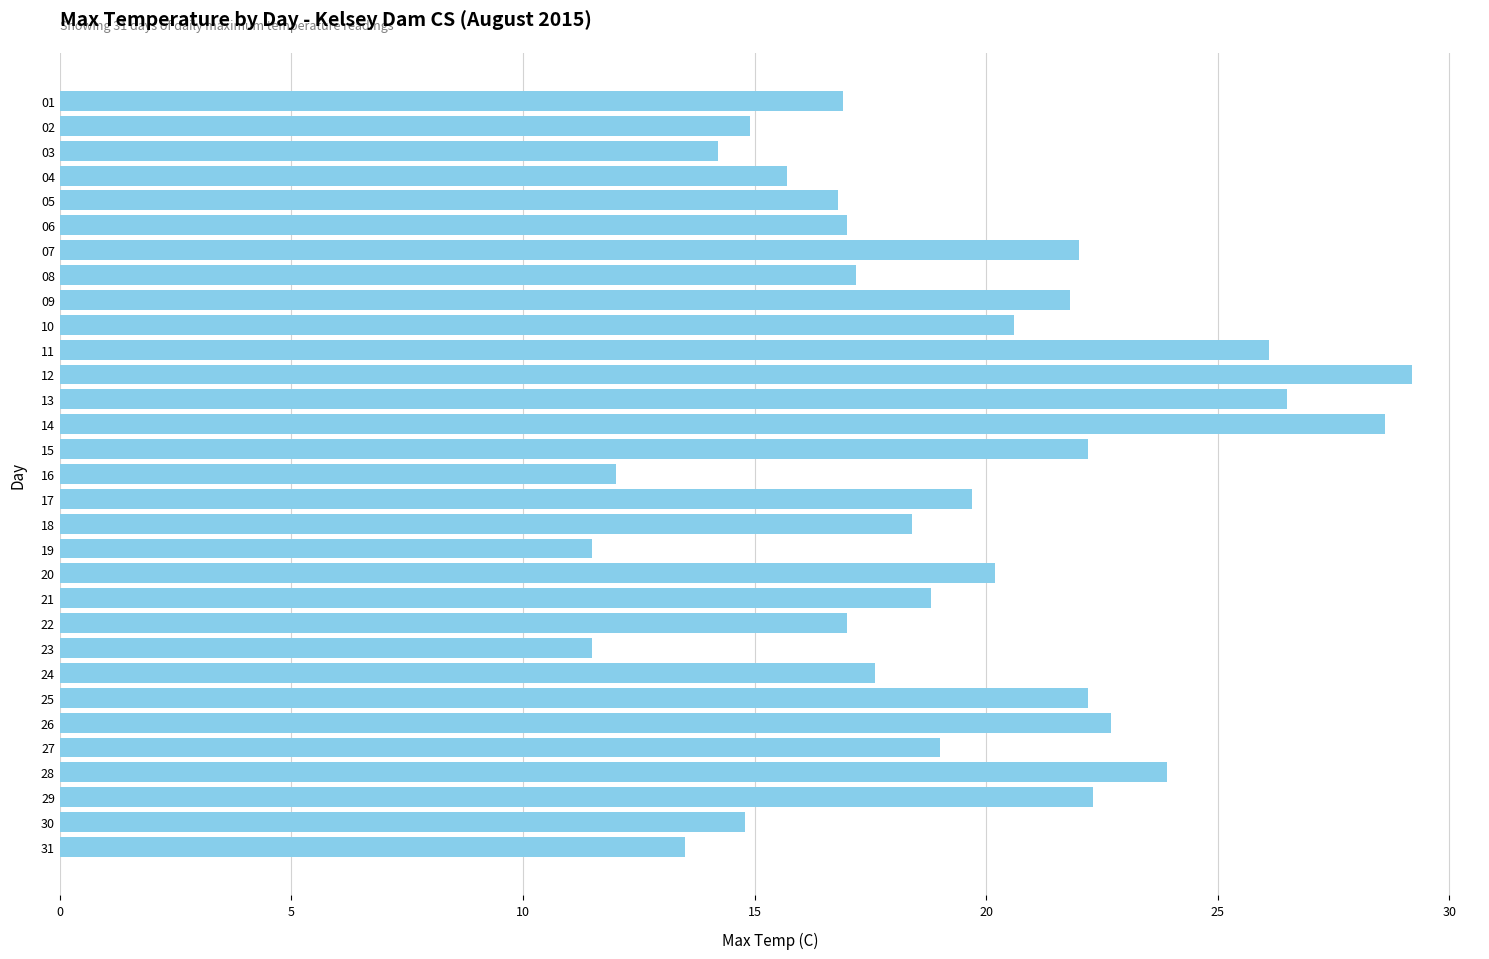

Count the number of data series in this chart.

1